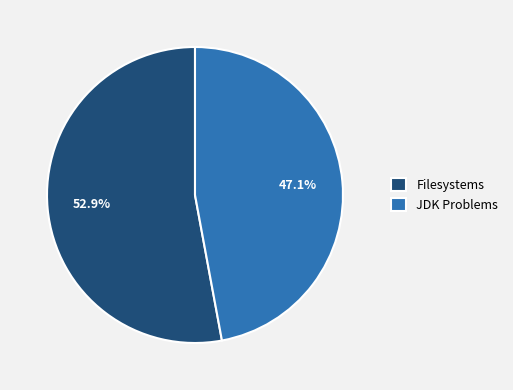

To the nearest percent, what percentage of the pie is JDK Problems?

47%